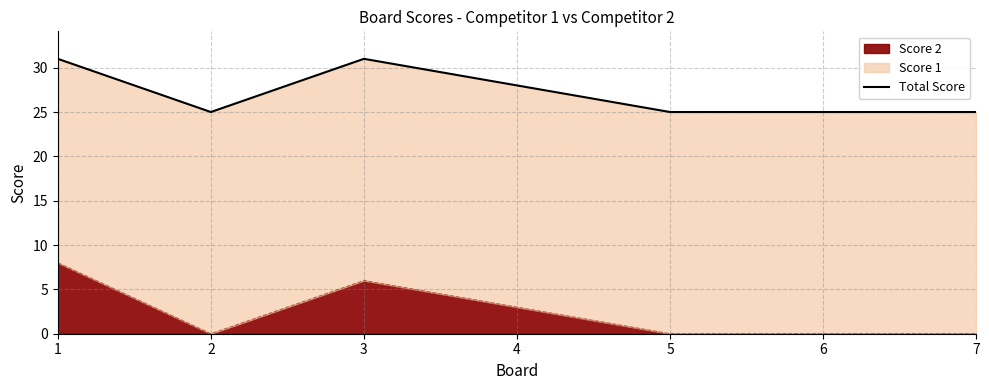

Which category has the highest value across all series?

1